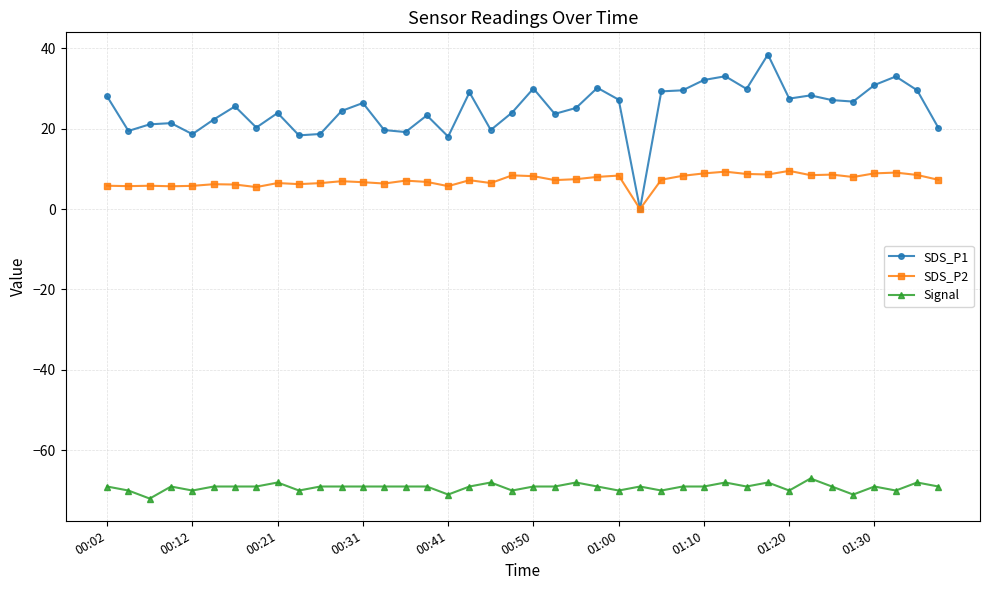

What is the value of the SDS_P1 point at the 7th from the left?

25.5